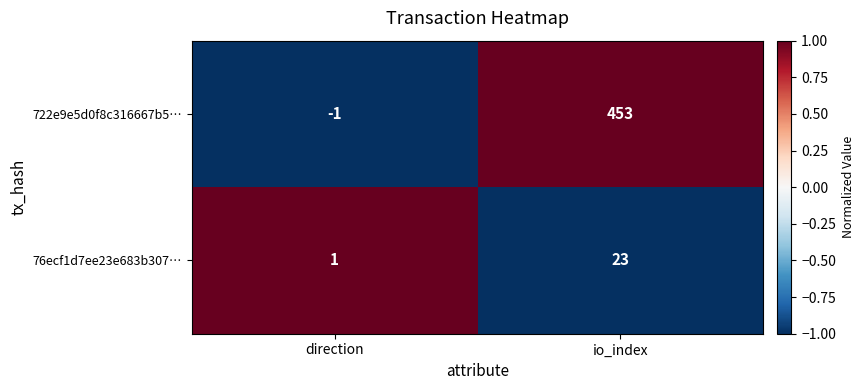

Between direction and io_index, which series saw the biggest shift?

722e9e5d0f8c316667b5…